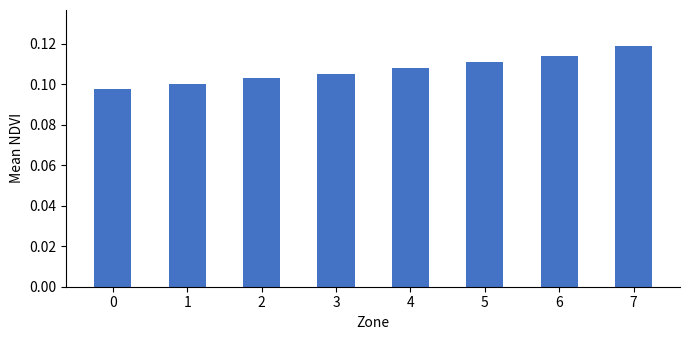

Between 7 and 4, which is larger?

7